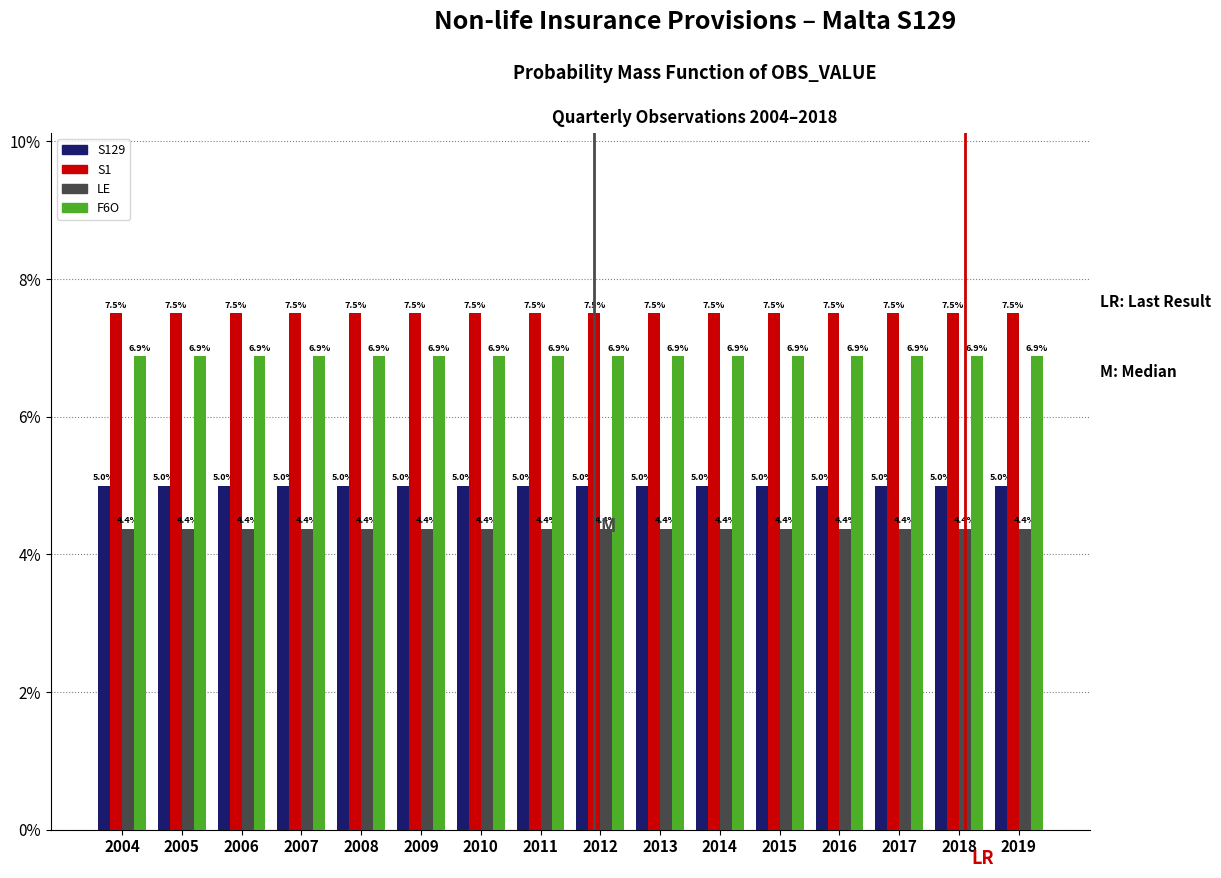

What is the highest value of the S1 series?

7.5